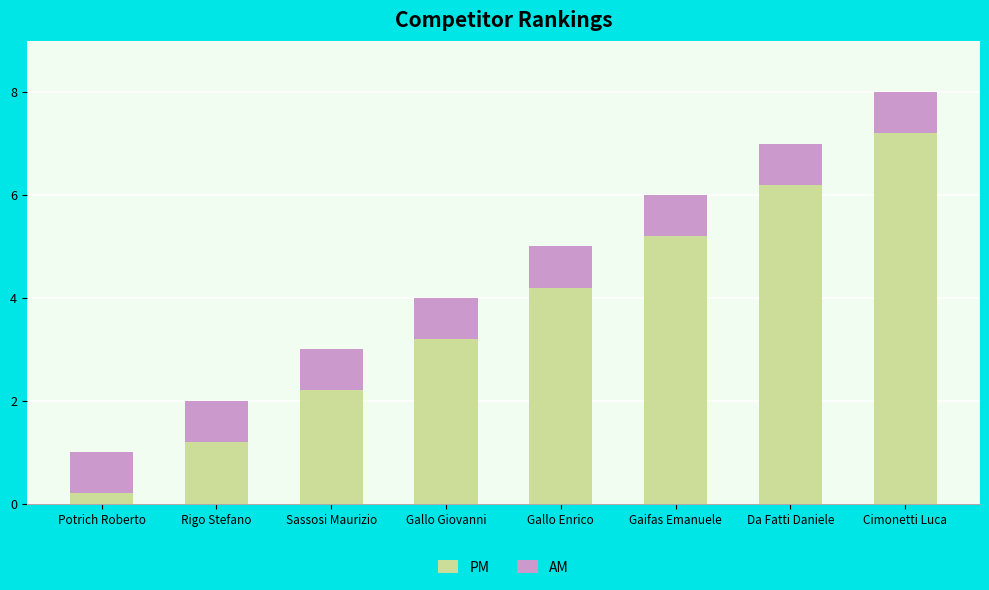

Rank the categories by PM value from highest to lowest.

Cimonetti Luca, Da Fatti Daniele, Gaifas Emanuele, Gallo Enrico, Gallo Giovanni, Sassosi Maurizio, Rigo Stefano, Potrich Roberto